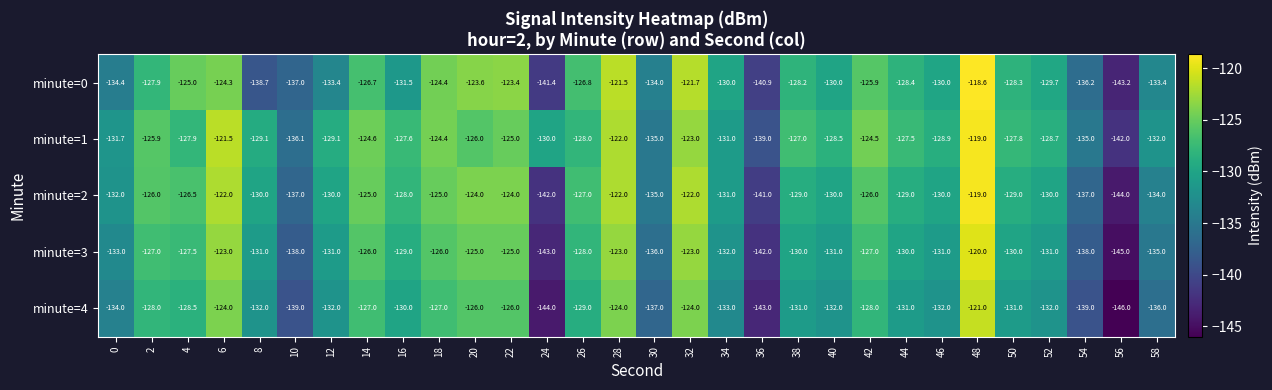

True or false: minute=2 has a value of -192.6 at 28.

False